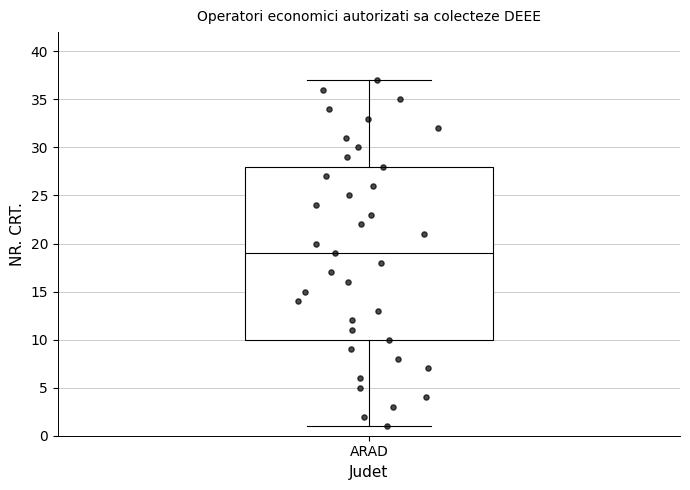

Read this box plot against the y-axis: the position of the median line, the range covered by the box, and the ends of both whiskers. The values are not printed on the chart, so give them approximately, as read against the axis.

median 19, box 10 to 28, whiskers 1 to 37